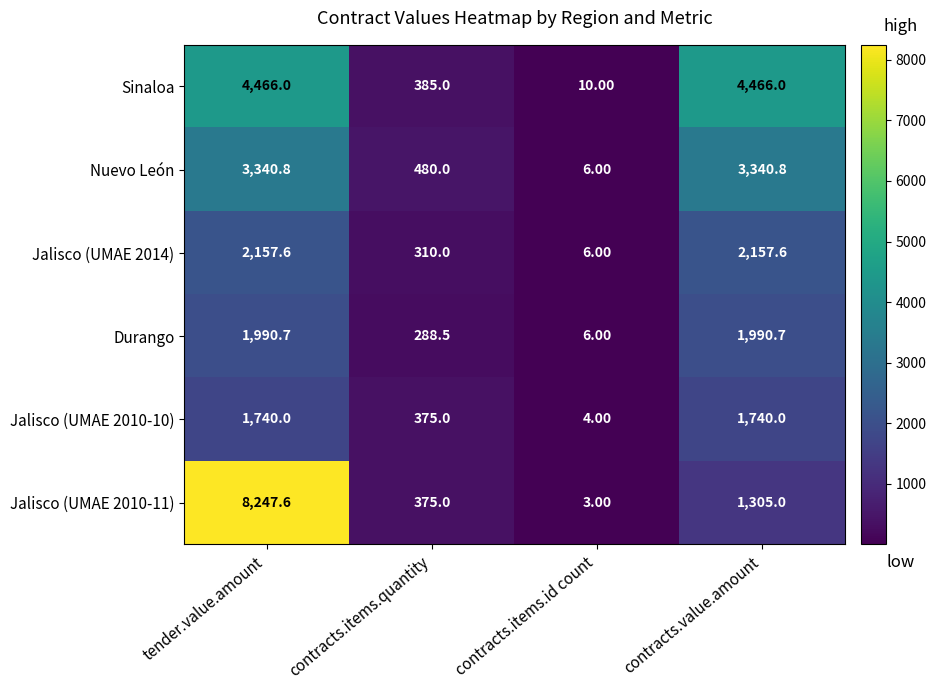

Is the value of Nuevo León at contracts.value.amount greater than the value of Jalisco (UMAE 2010-11) at tender.value.amount?

No